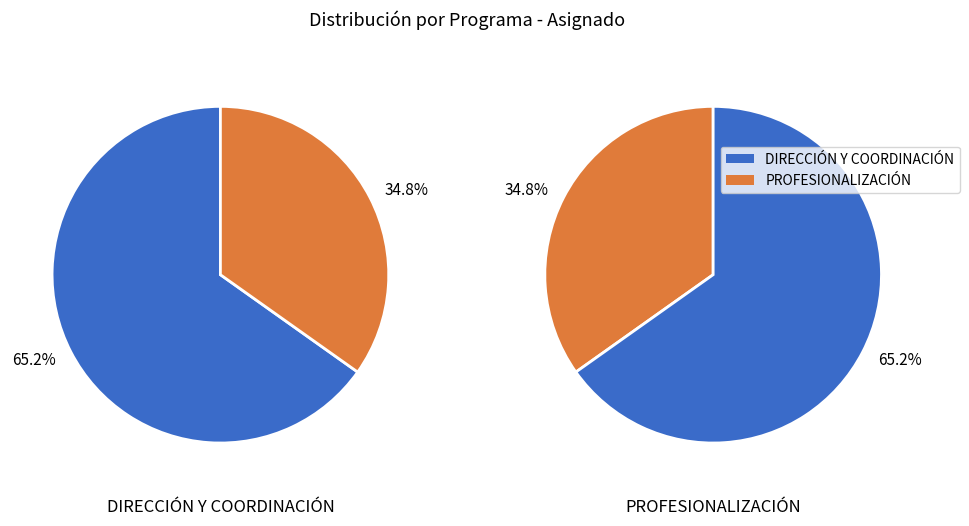

To the nearest percent, what is the average slice percentage?

50%